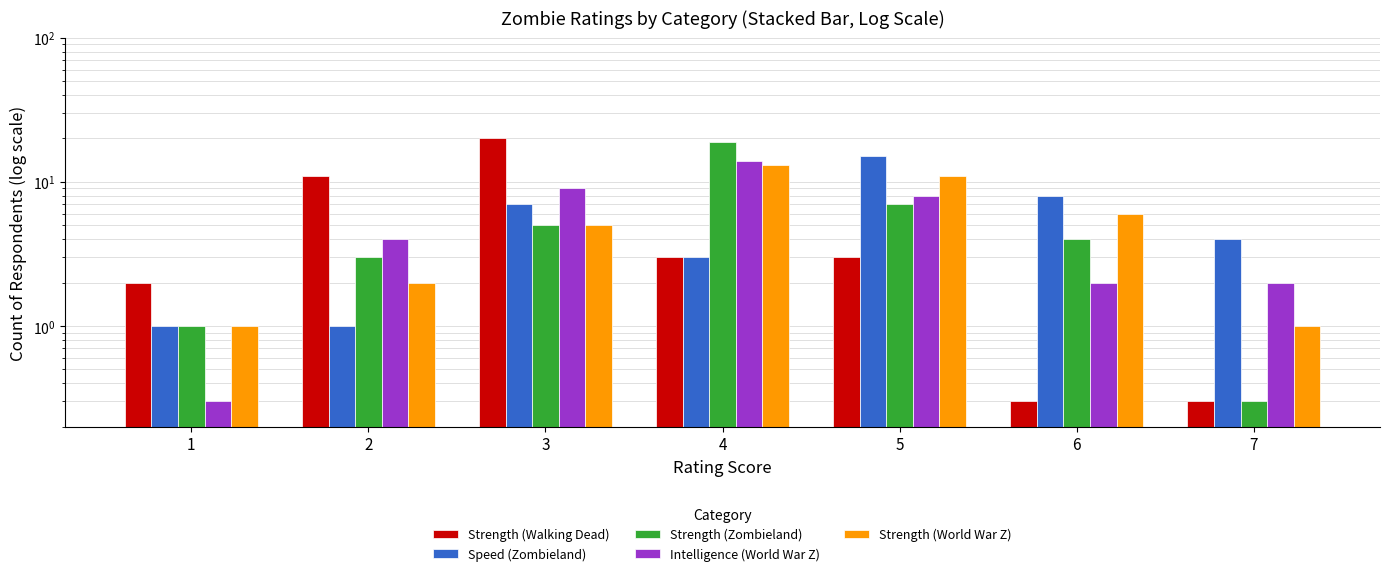

What is the difference between the second highest and second lowest values in the Intelligence (World War Z) series?

7.0